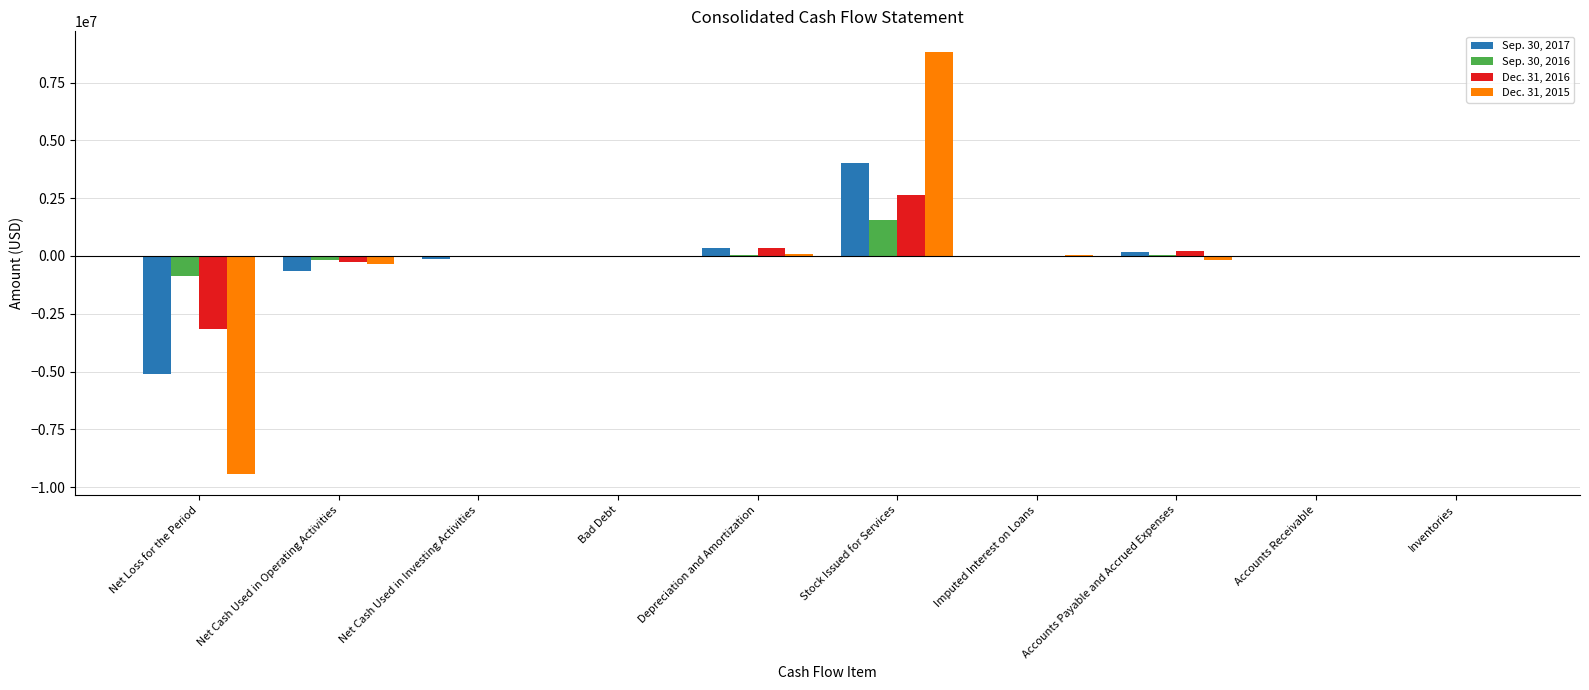

What is the total value across all series at Stock Issued for Services?

17054371